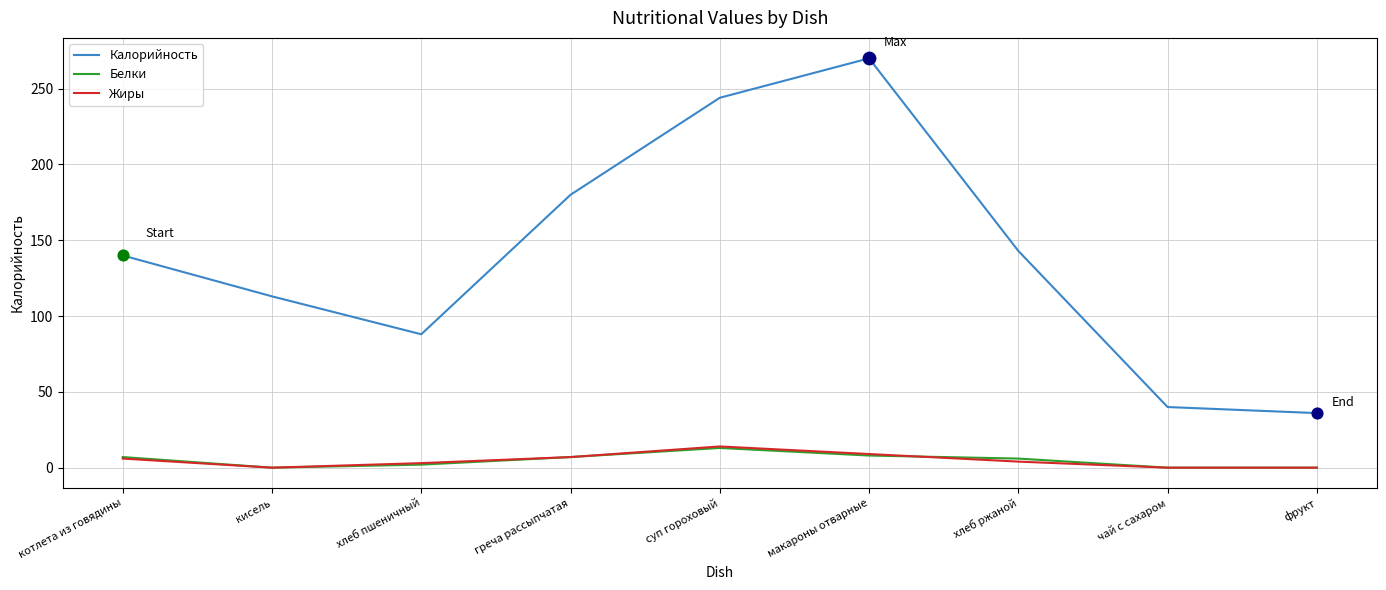

What are all the series names shown in the legend?

Калорийность, Белки, Жиры